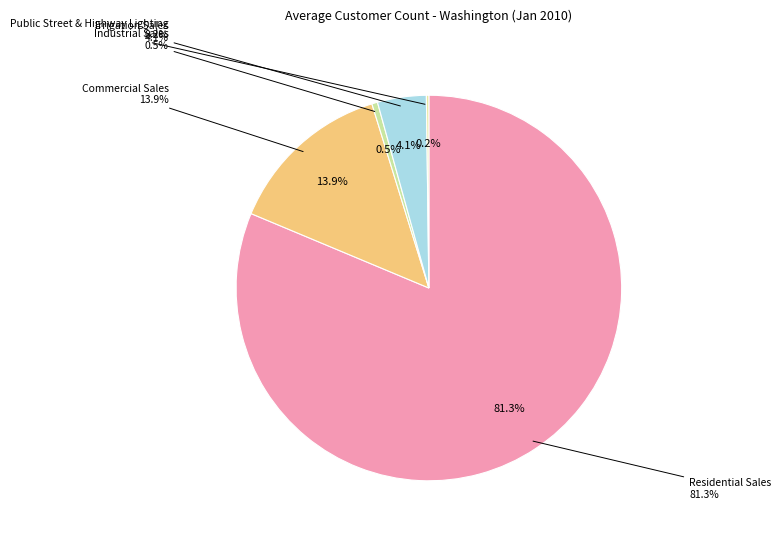

Between Industrial Sales and Public Street & Highway Lighting, which is larger?

Industrial Sales